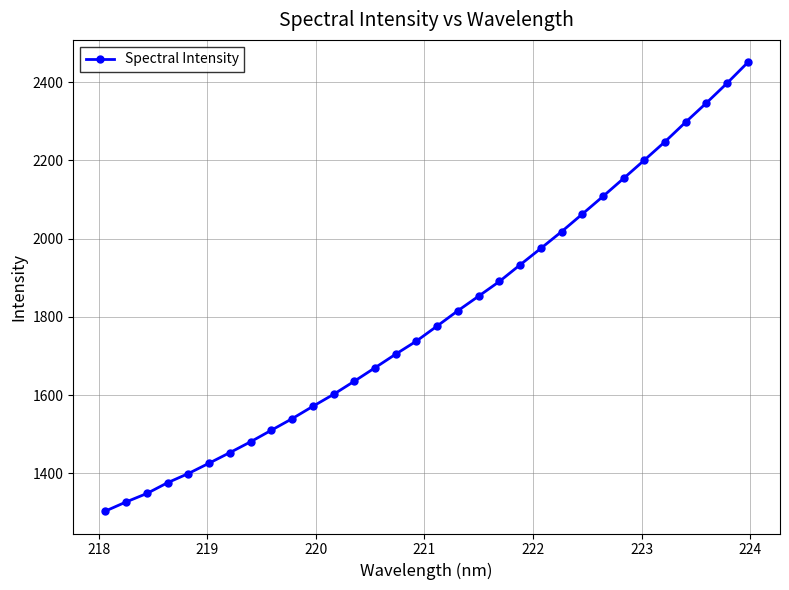

True or false: there are more than 1 points higher than both neighbors.

False